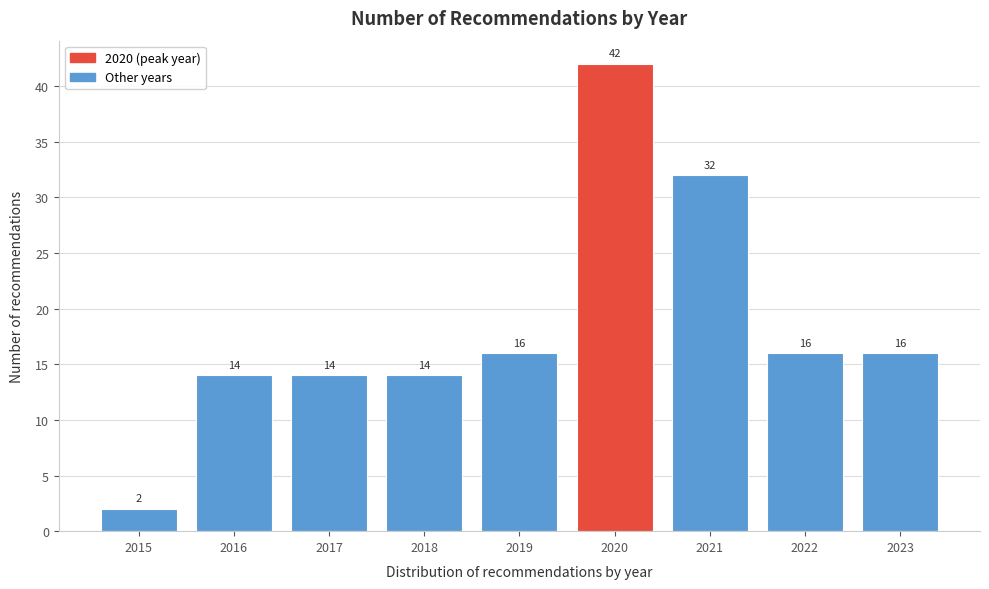

Reading left to right, list all the values displayed in this chart.

2	14	14	14	16	42	32	16	16